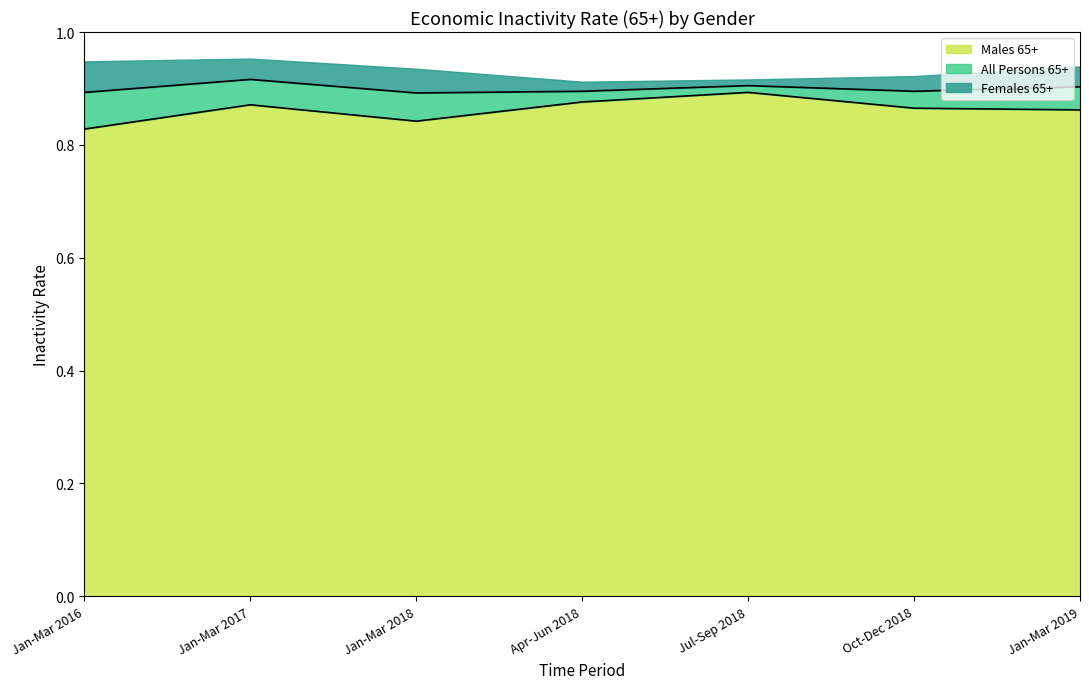

Is it true that Males 65+ equals 0.4 at Oct-Dec 2018?

False